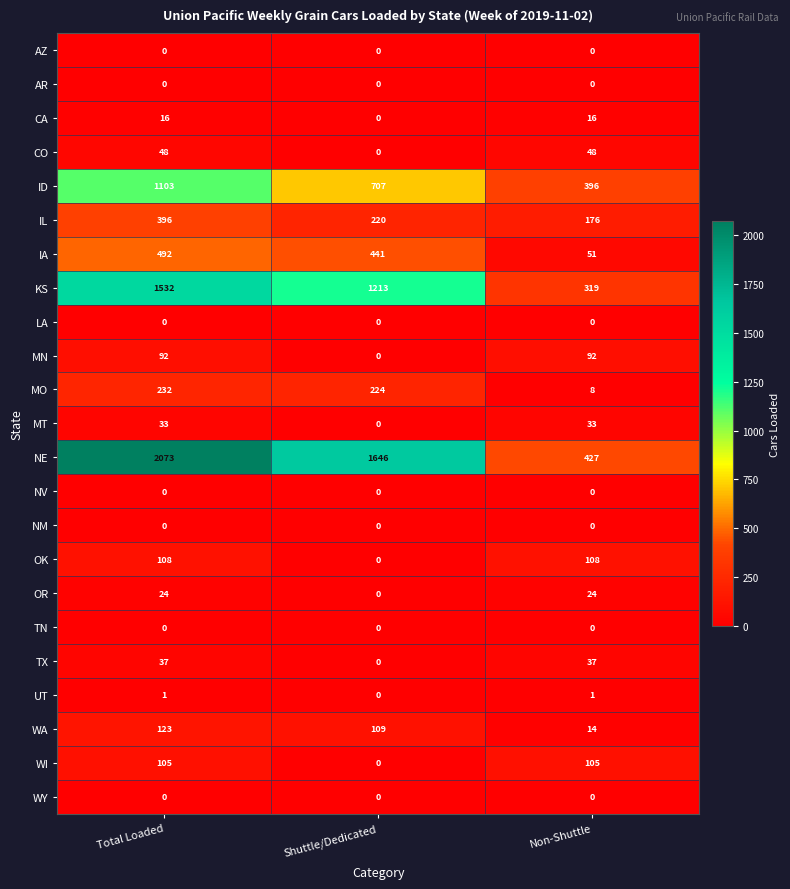

What is the approximate value of KS at Non-Shuttle?

319